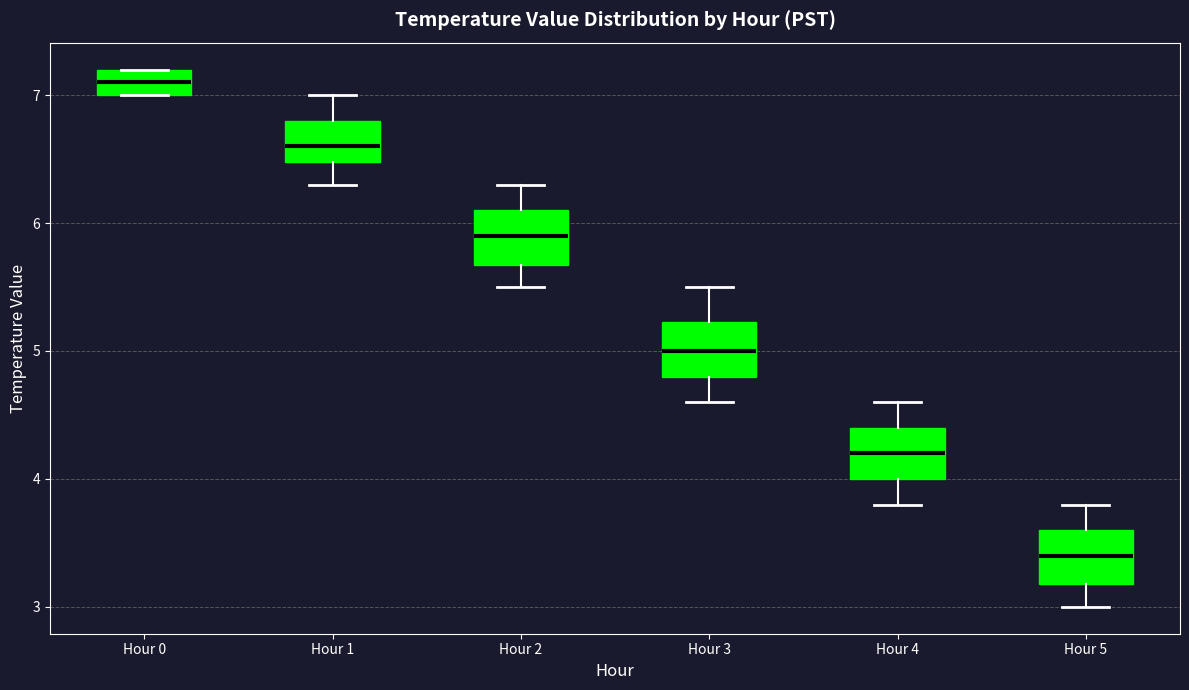

Which box's median line is the highest?

Hour 0